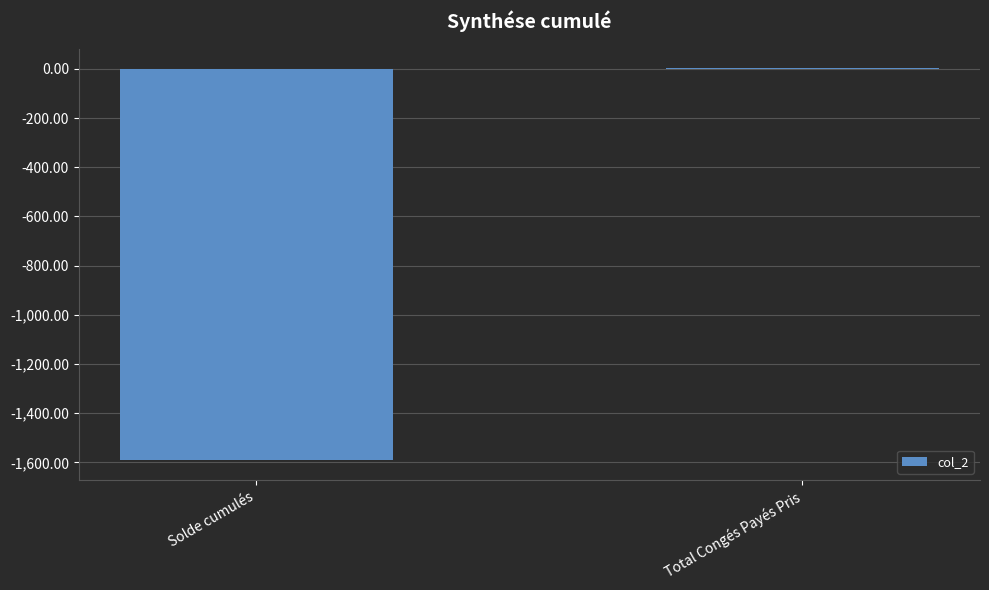

Count the number of categories in the chart.

2